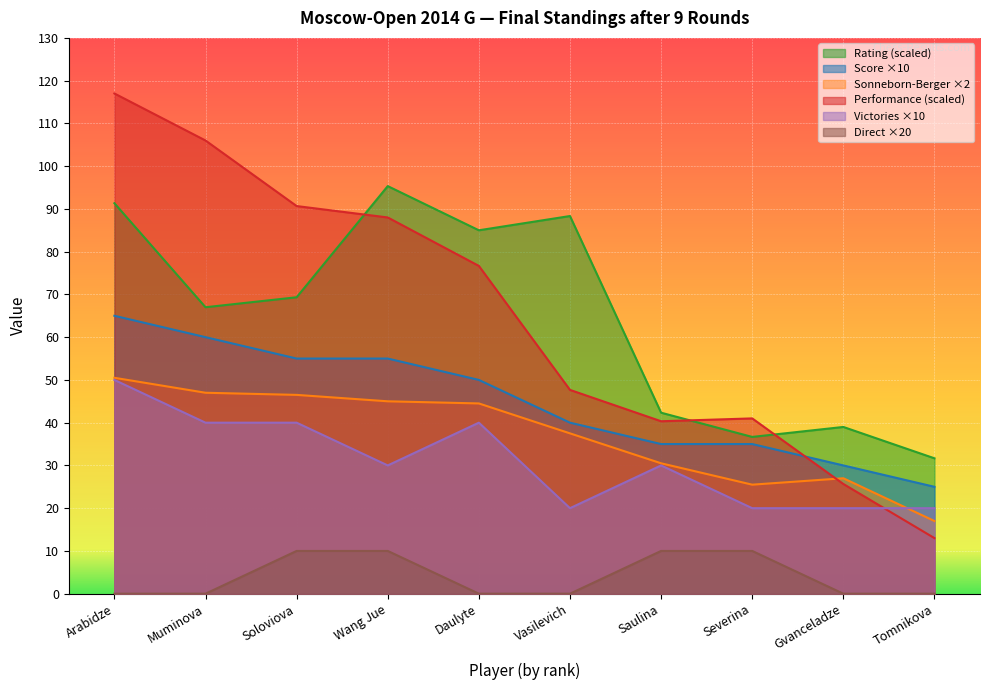

List the labels in order of Rating value, largest first.

Wang Jue, Arabidze, Vasilevich, Daulyte, Soloviova, Muminova, Saulina, Gvanceladze, Severina, Tomnikova